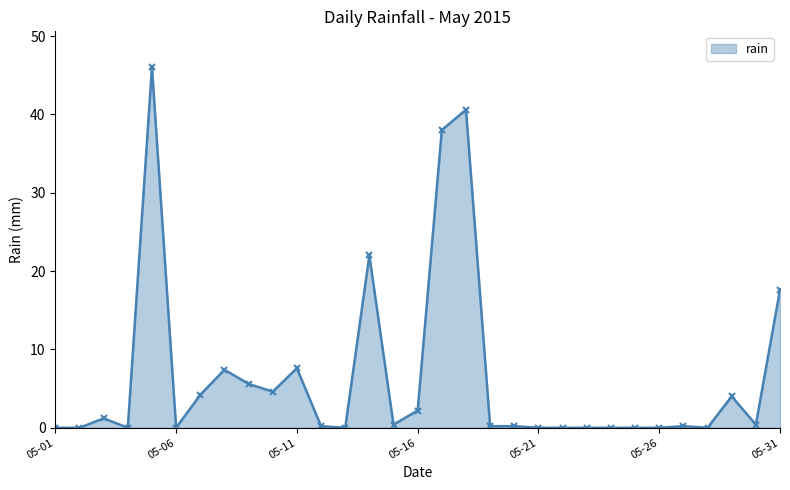

What is the greatest value displayed?

46.0